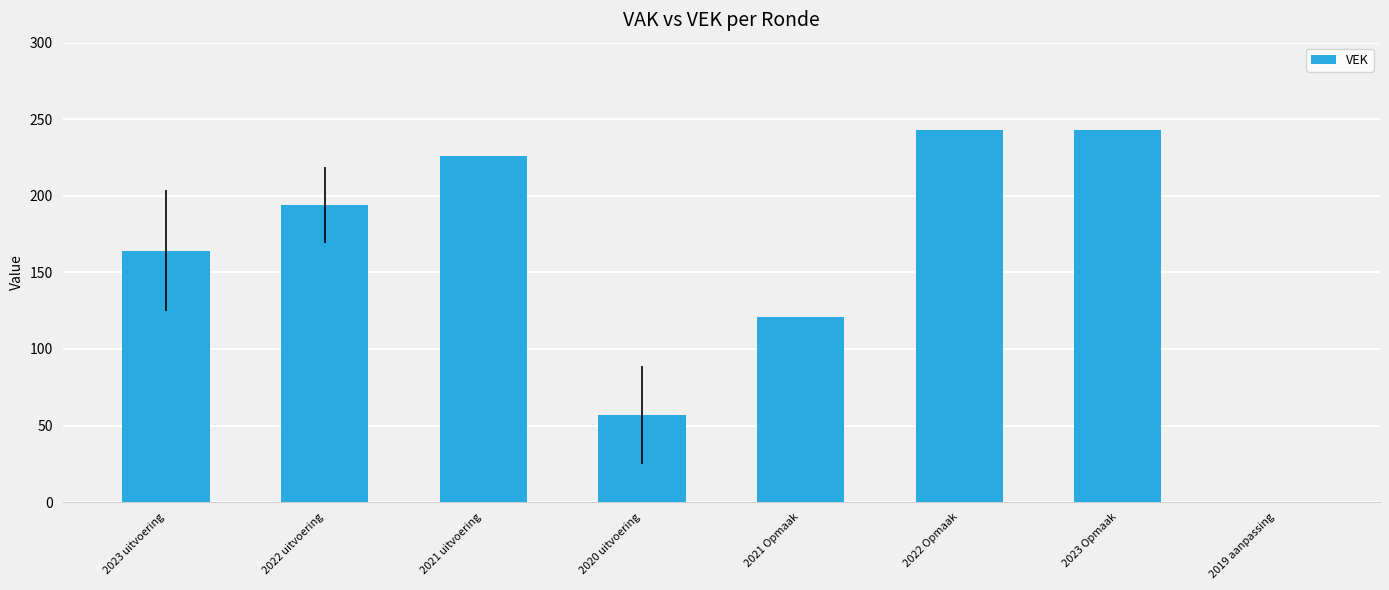

What is the difference between the values at 2021 Opmaak and 2022 uitvoering?

73